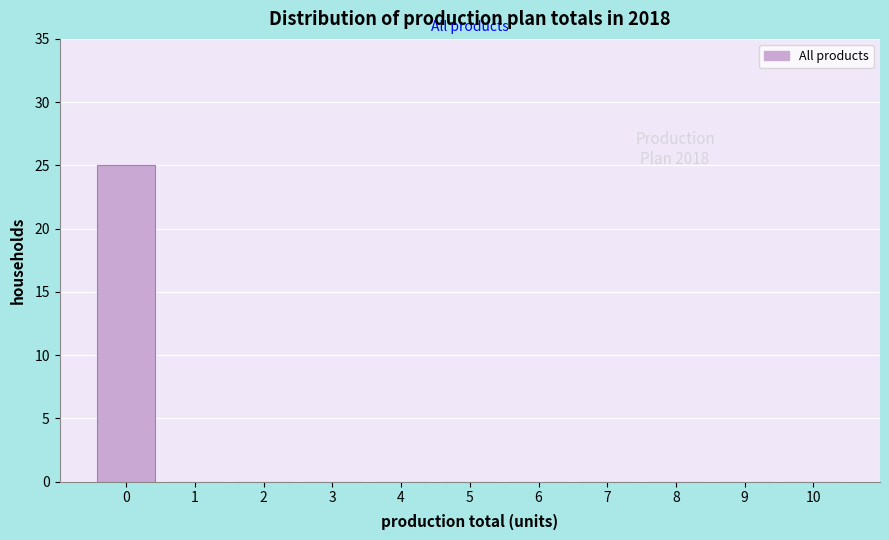

Reading right to left, what are all the values shown in this chart?

10=0	9=0	8=0	7=0	6=0	5=0	4=0	3=0	2=0	1=0	0=25